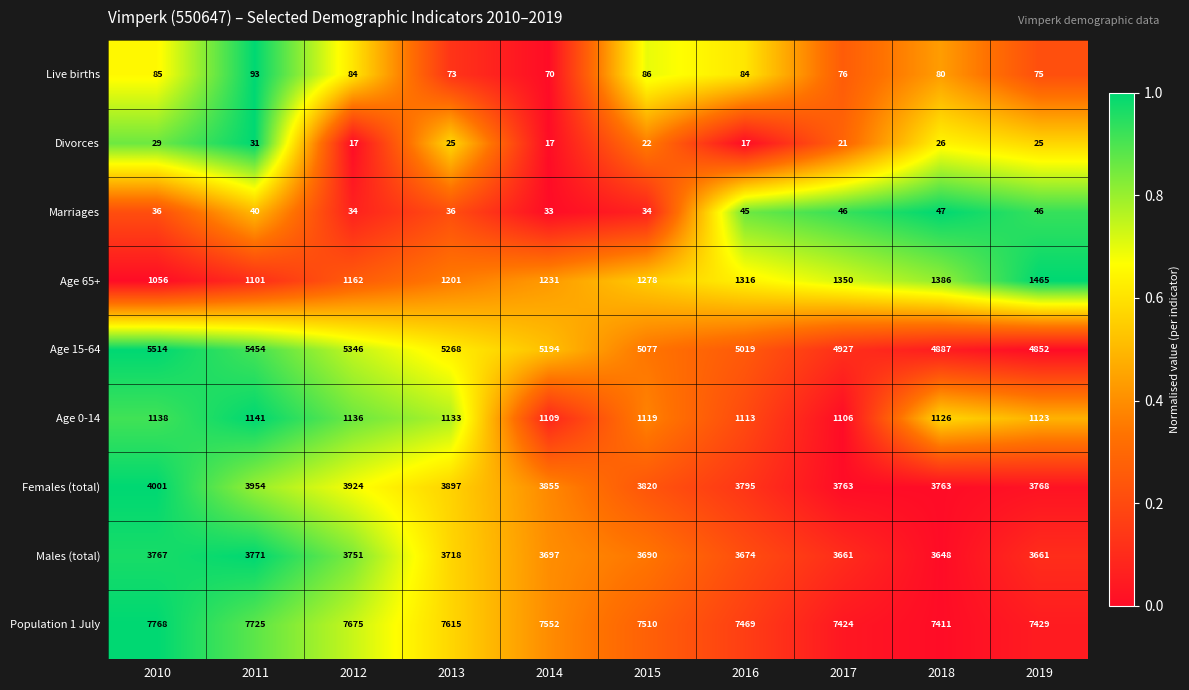

The value of Age 15-64 at 2010 is 5514. True or false?

True